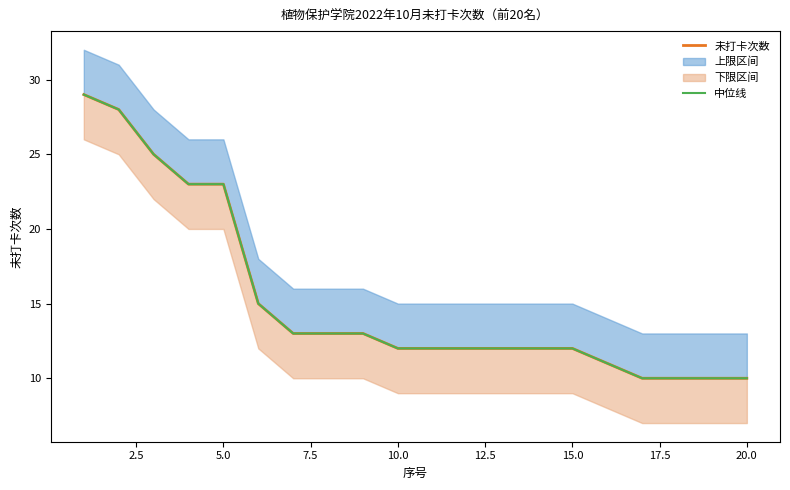

Is it true that 中位线 equals 6 at 10.0?

False